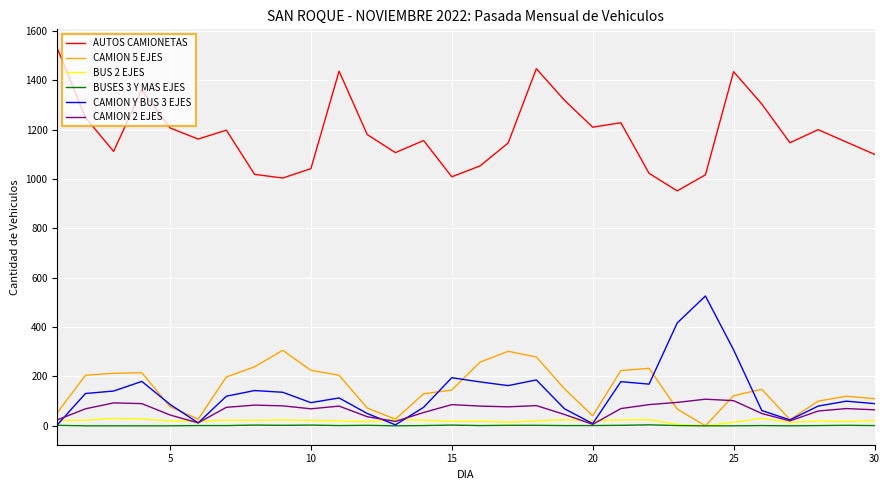

What is the greatest value displayed?

1530